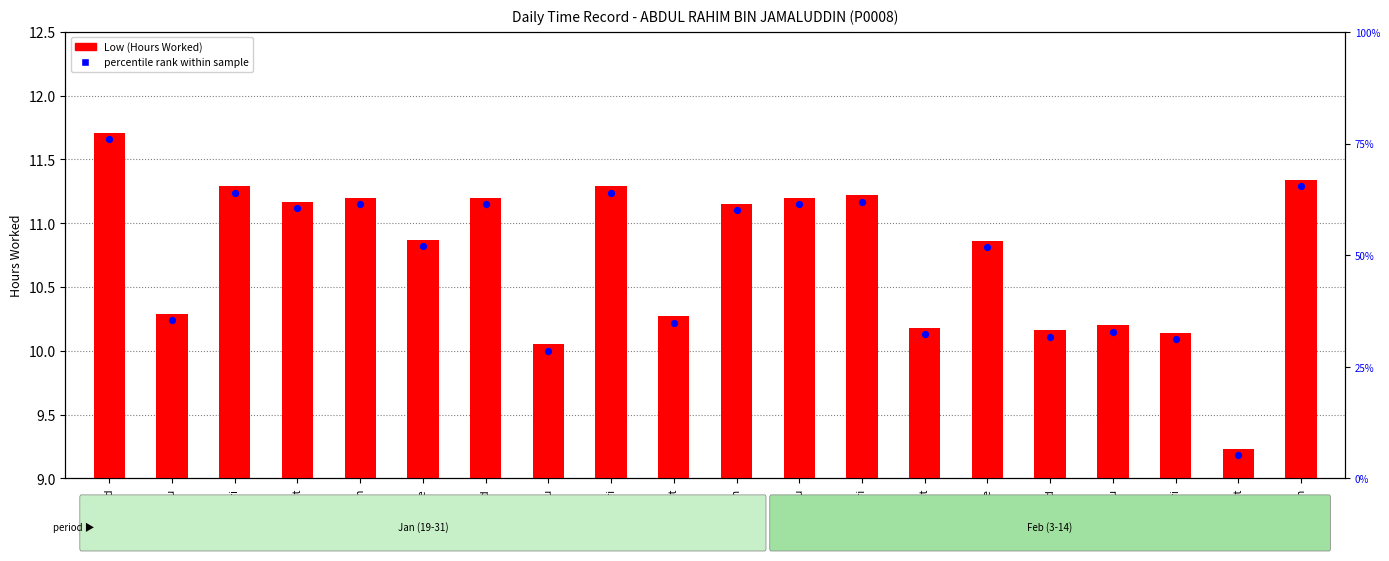

What is the total value across all series at 25-Tue?

21.7